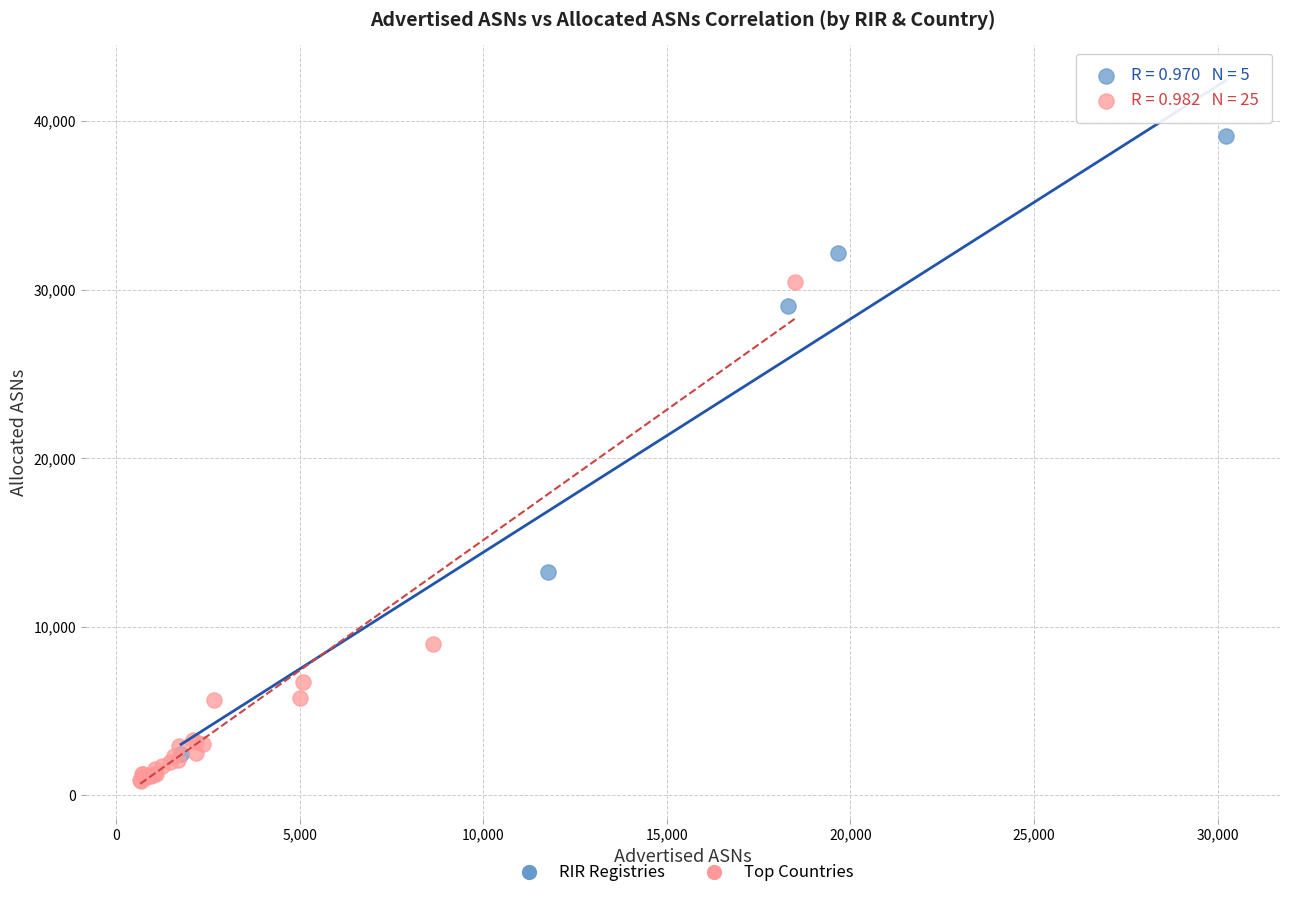

Which series has the widest spread of Y values?

RIR Registries